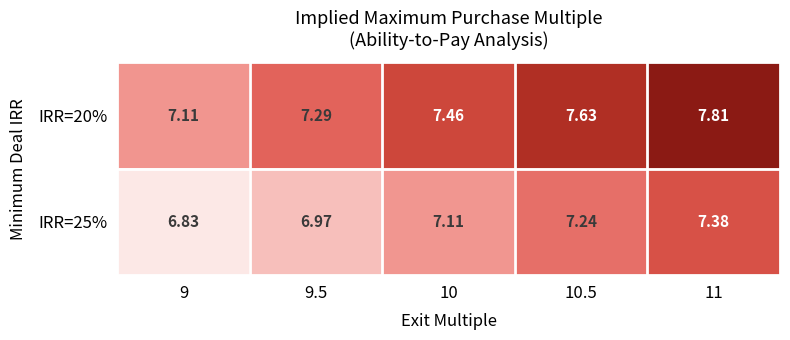

Count the number of data series in this chart.

2